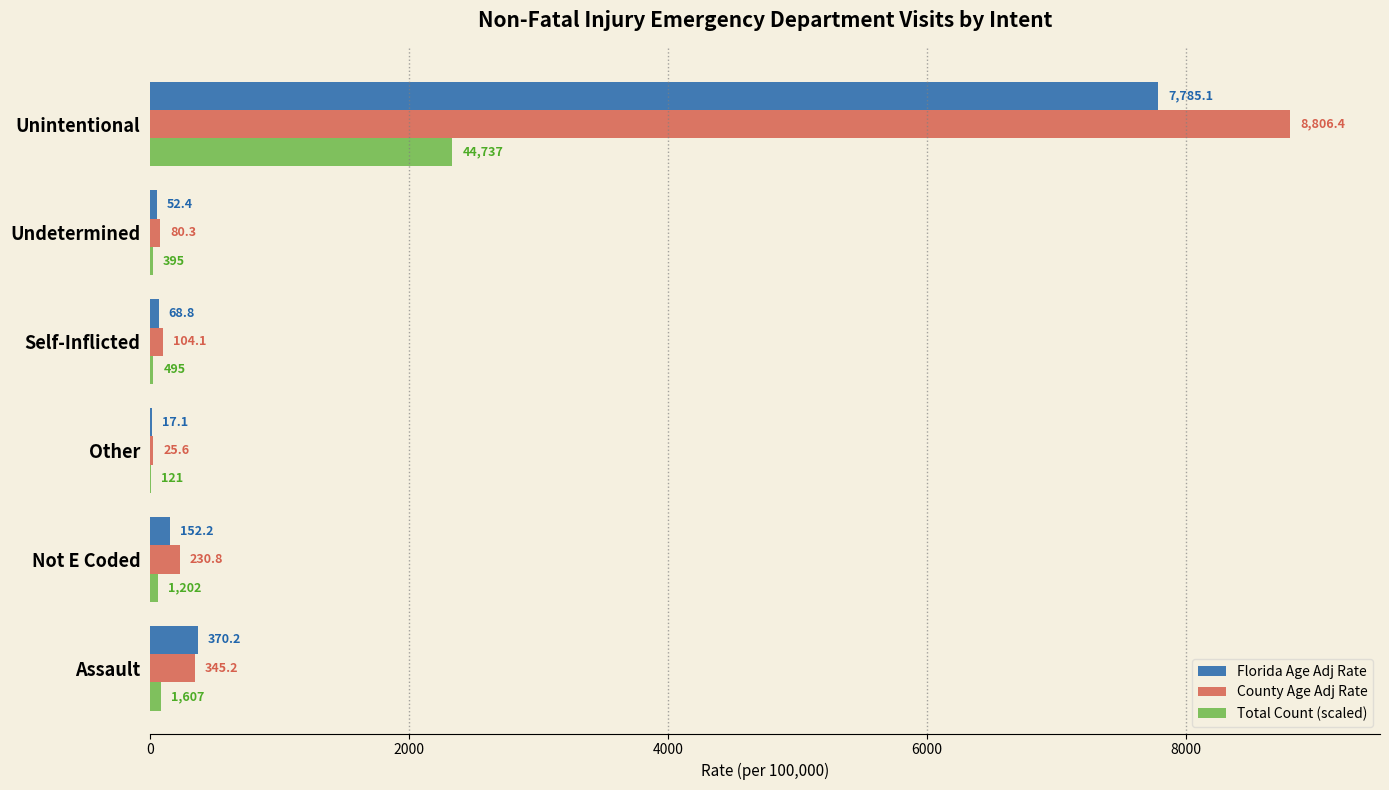

Which series has the largest range (max minus min)?

County Age Adj Rate